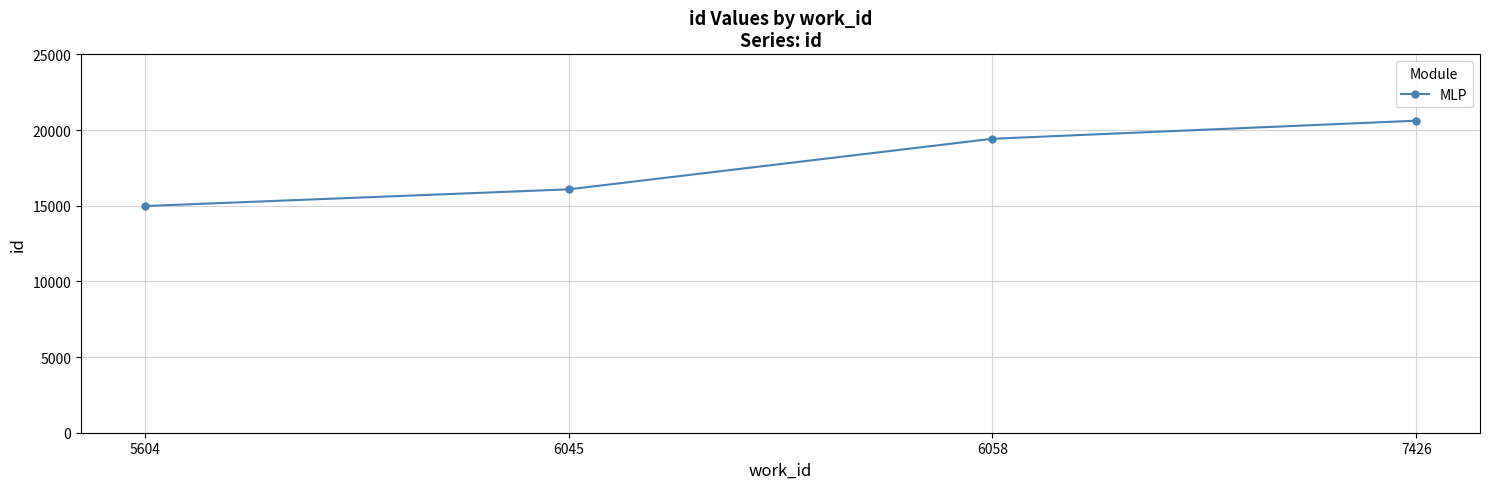

What is the difference between the values at 5604 and 7426?

5640